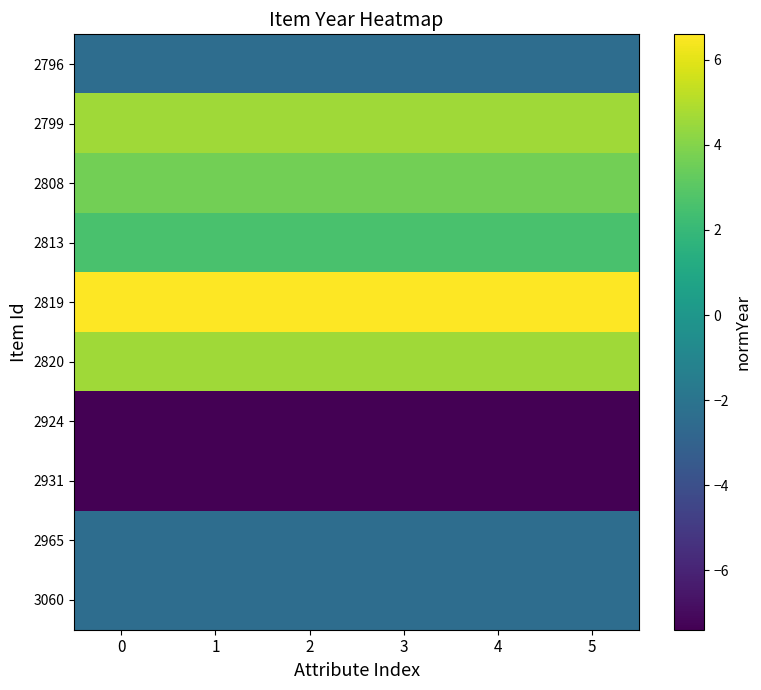

At how many categories does at least one series exceed -2?

6